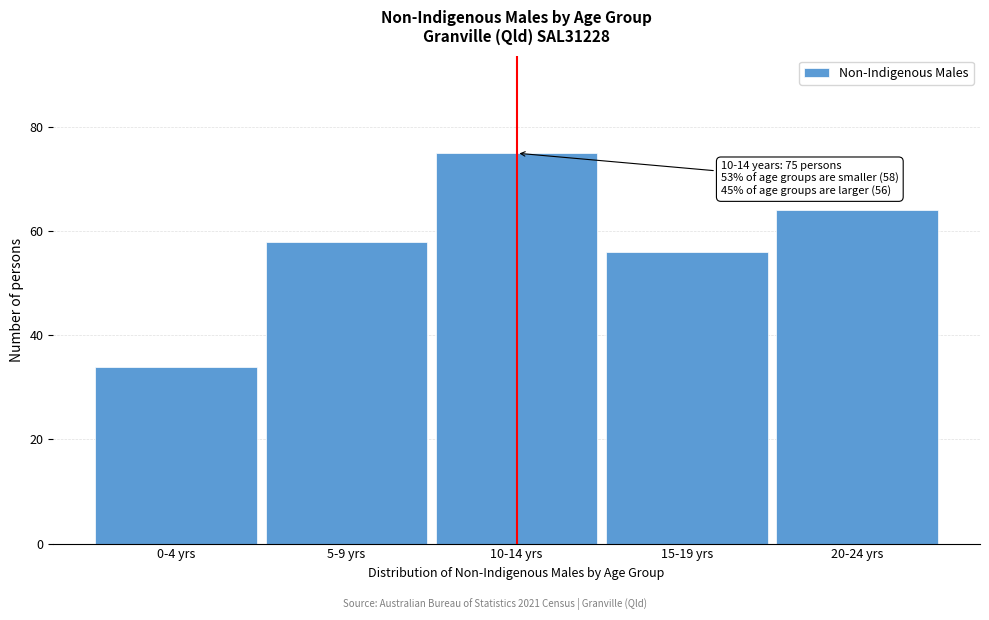

Reading left to right, transcribe all the data shown in this chart.

0-4 yrs=34	5-9 yrs=58	10-14 yrs=75	15-19 yrs=56	20-24 yrs=64